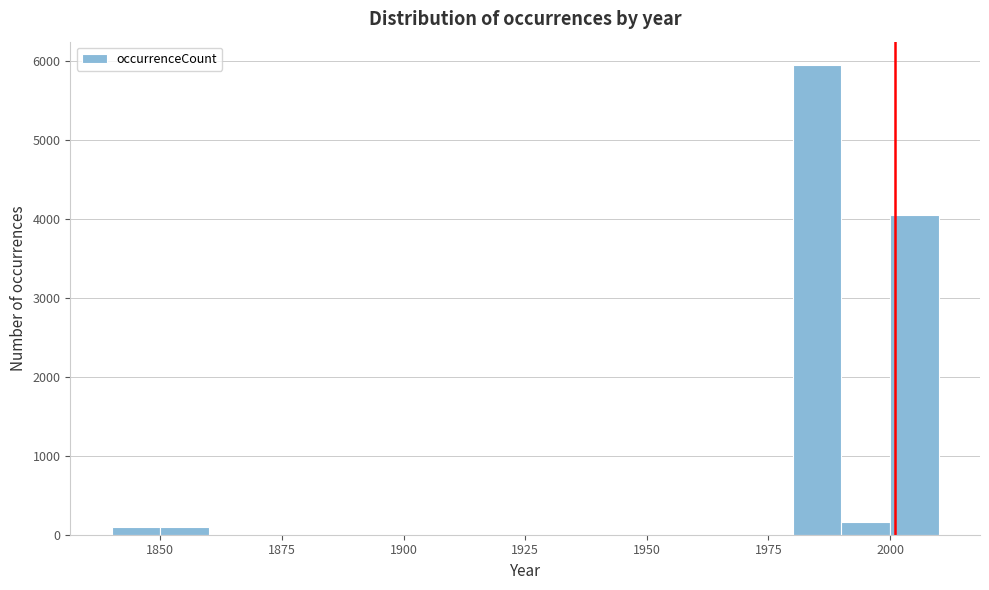

Around what value on the x-axis is the tallest bar? Give the approximate position of its centre, as read against the axis.

1985